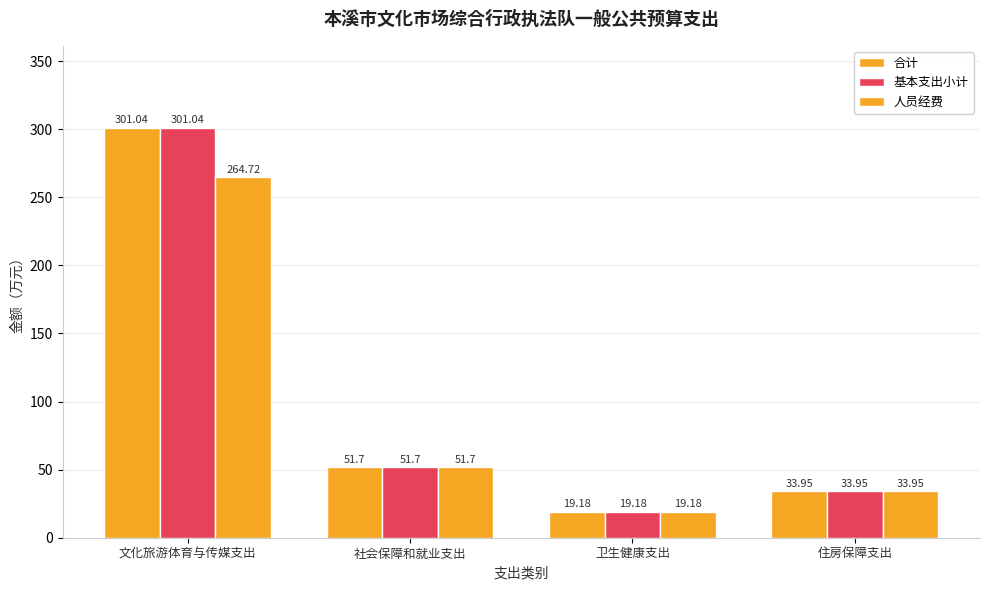

Reading right to left, what are all the values shown in this chart?

合计: 住房保障支出=34.0	卫生健康支出=19.2	社会保障和就业支出=51.7	文化旅游体育与传媒支出=301.0
基本支出小计: 住房保障支出=34.0	卫生健康支出=19.2	社会保障和就业支出=51.7	文化旅游体育与传媒支出=301.0
人员经费: 住房保障支出=34.0	卫生健康支出=19.2	社会保障和就业支出=51.7	文化旅游体育与传媒支出=264.7